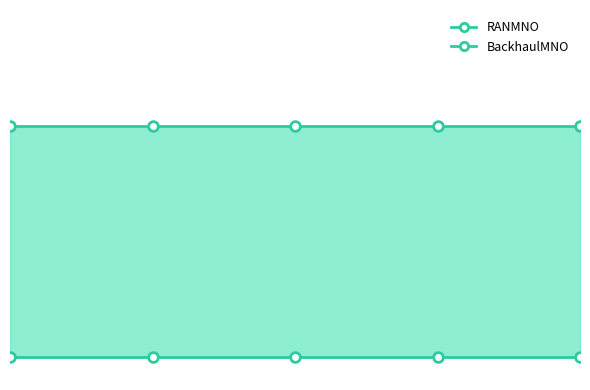

At how many categories does at least one series exceed 0?

5